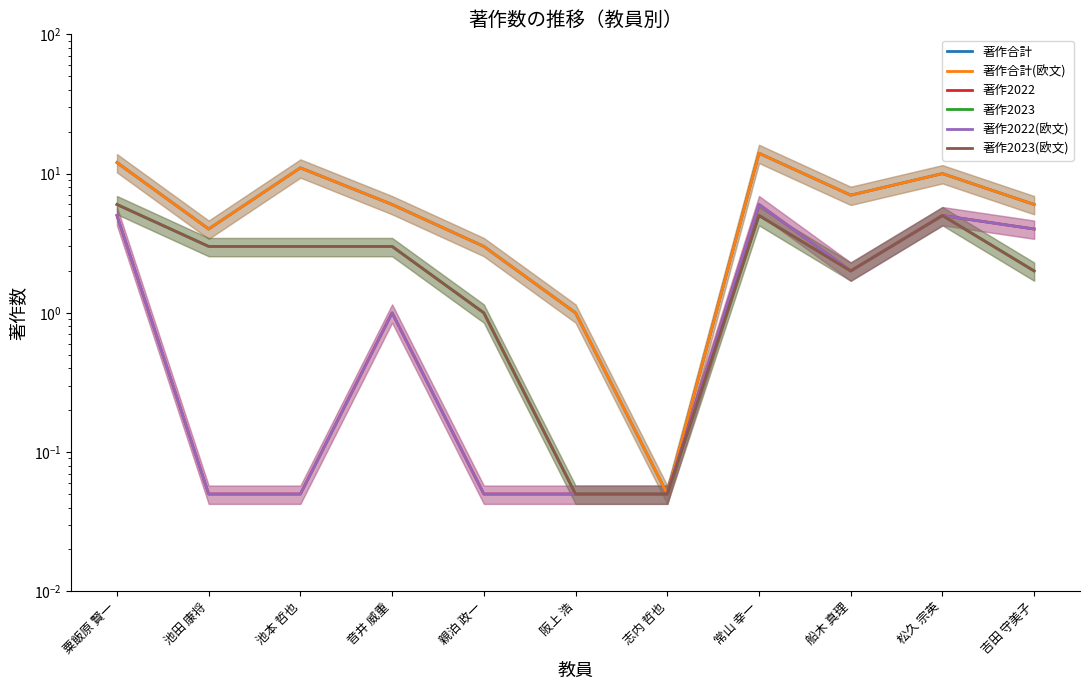

What is the difference between the 著作2022 values at 阪上 浩 and 船木 真理?

1.9